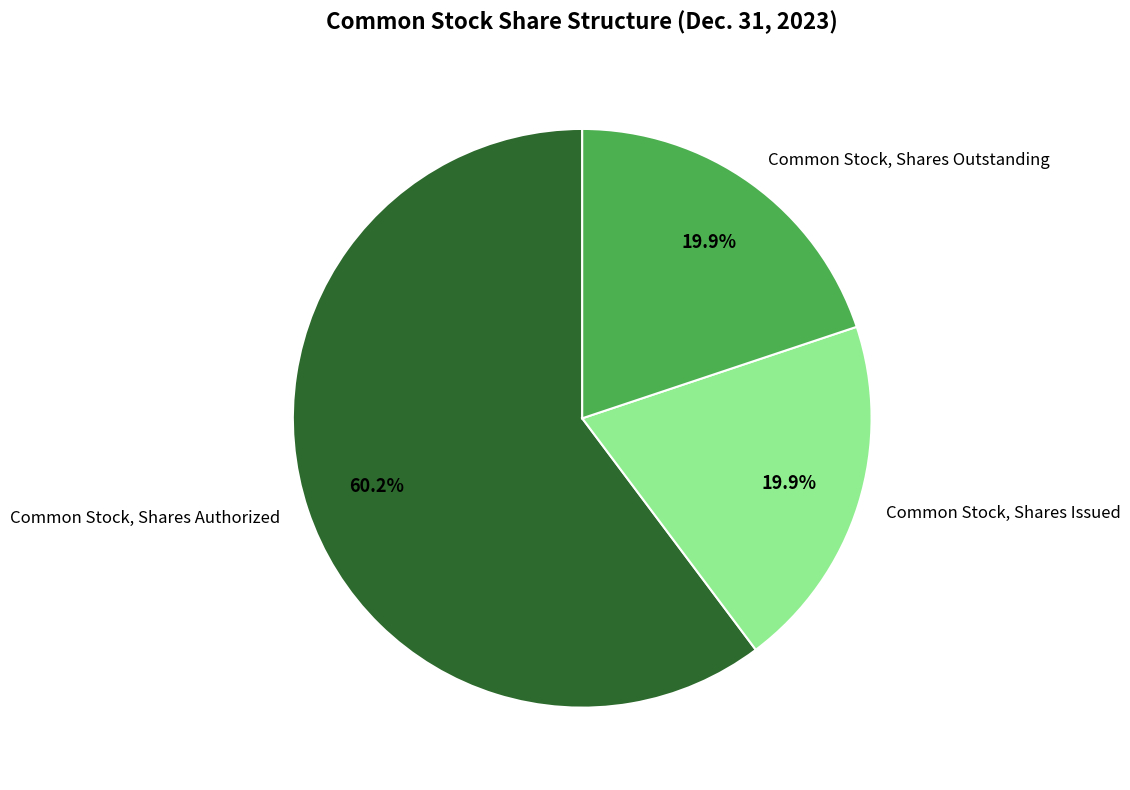

How many slices are in this pie chart?

3